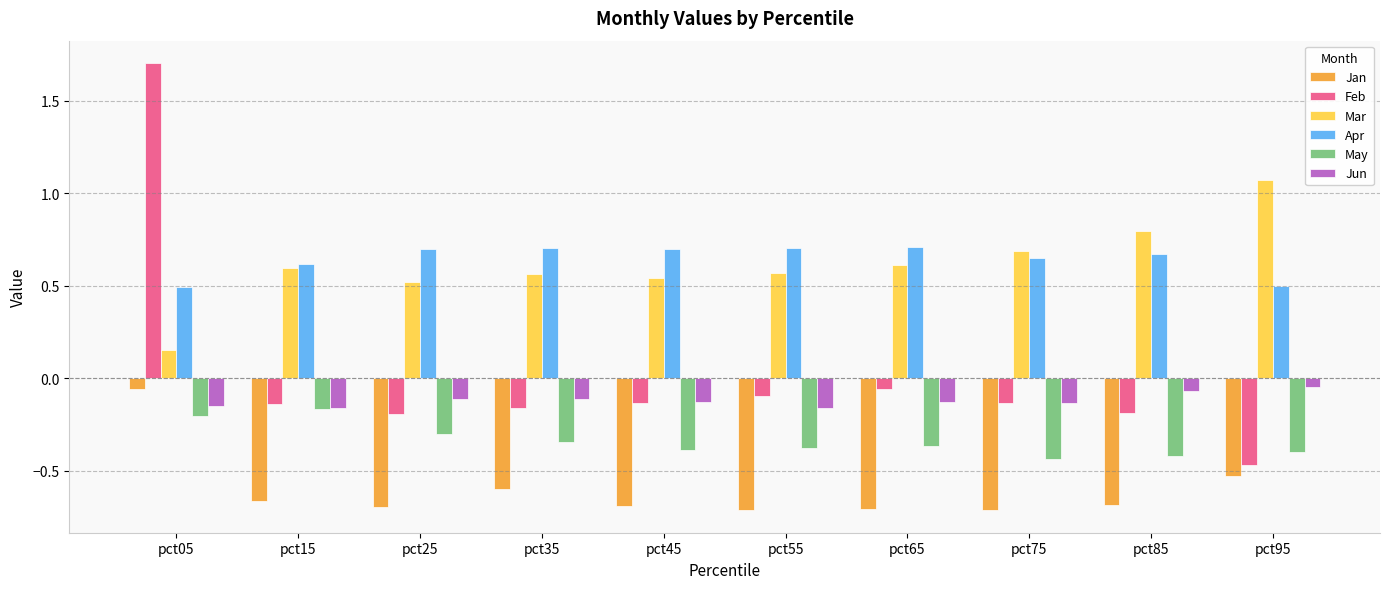

How many bars are there in each group?

6